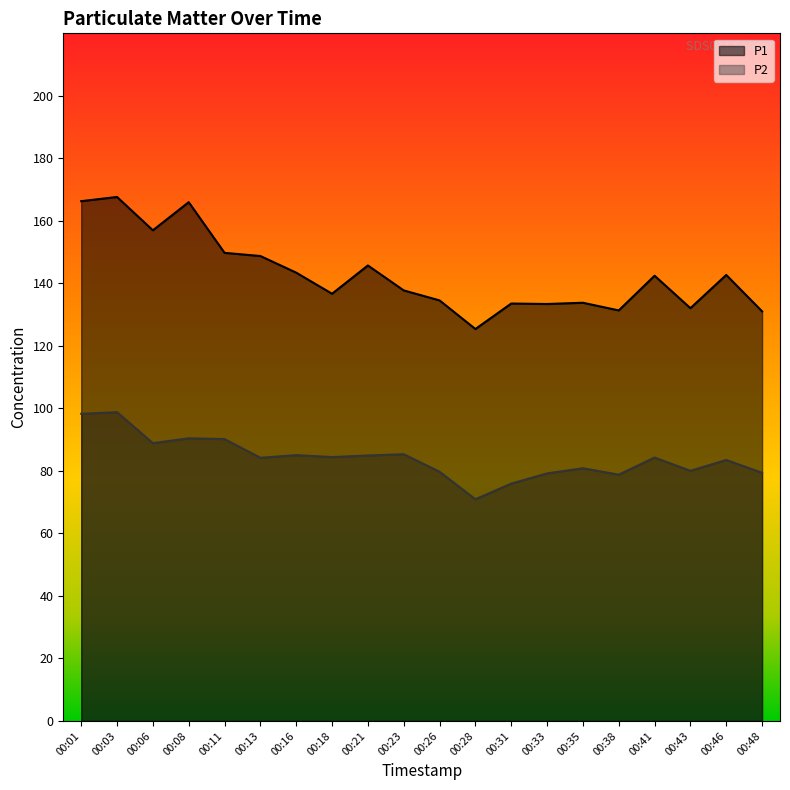

Does the chart display data point markers on the line(s)?

No